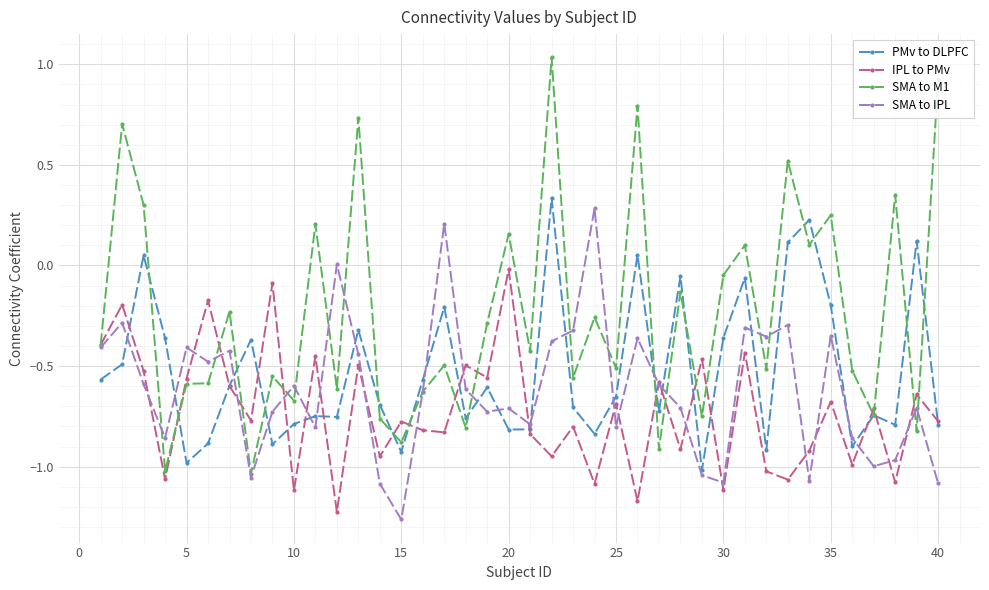

Which series has the largest total across all categories?

SMA to M1